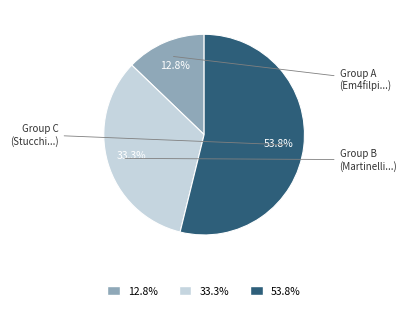

Between 33.3% and 53.8%, which is larger?

53.8%